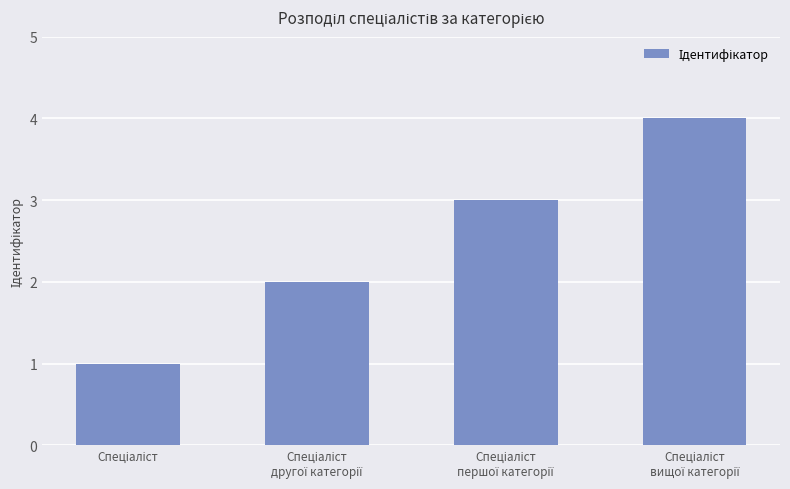

What is the sum of all values?

10